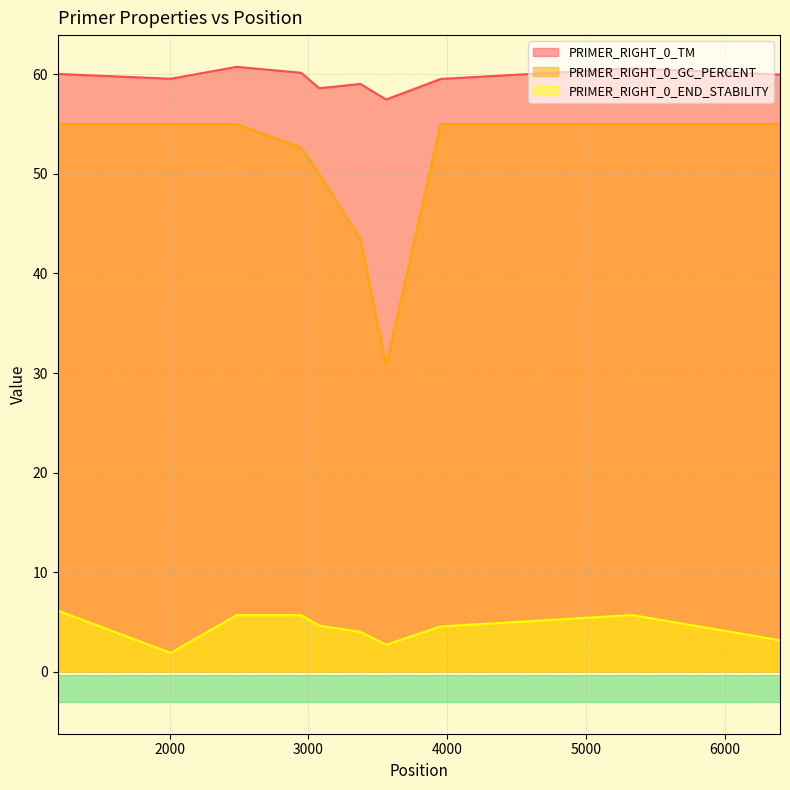

What is the sum of the PRIMER_RIGHT_0_GC_PERCENT values at 1195 and 2008?

110.0